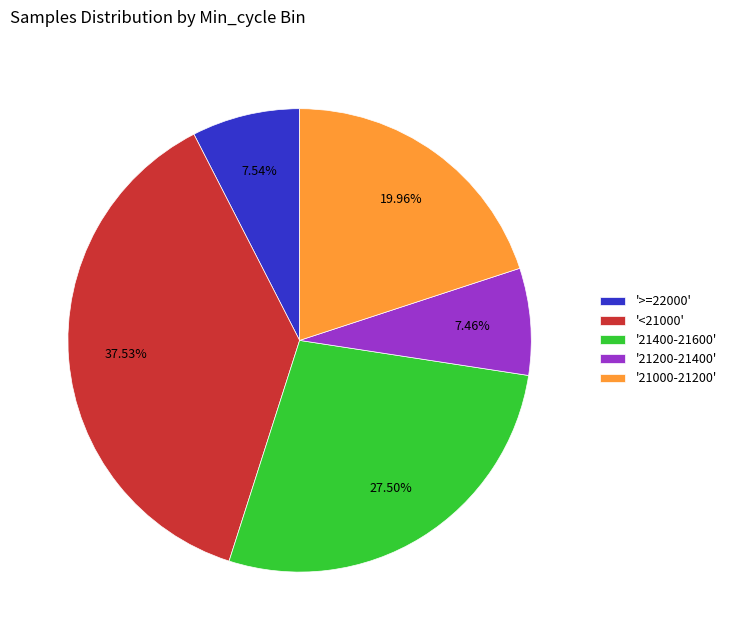

Which has a higher value, '21000-21200' or '<21000'?

'<21000'